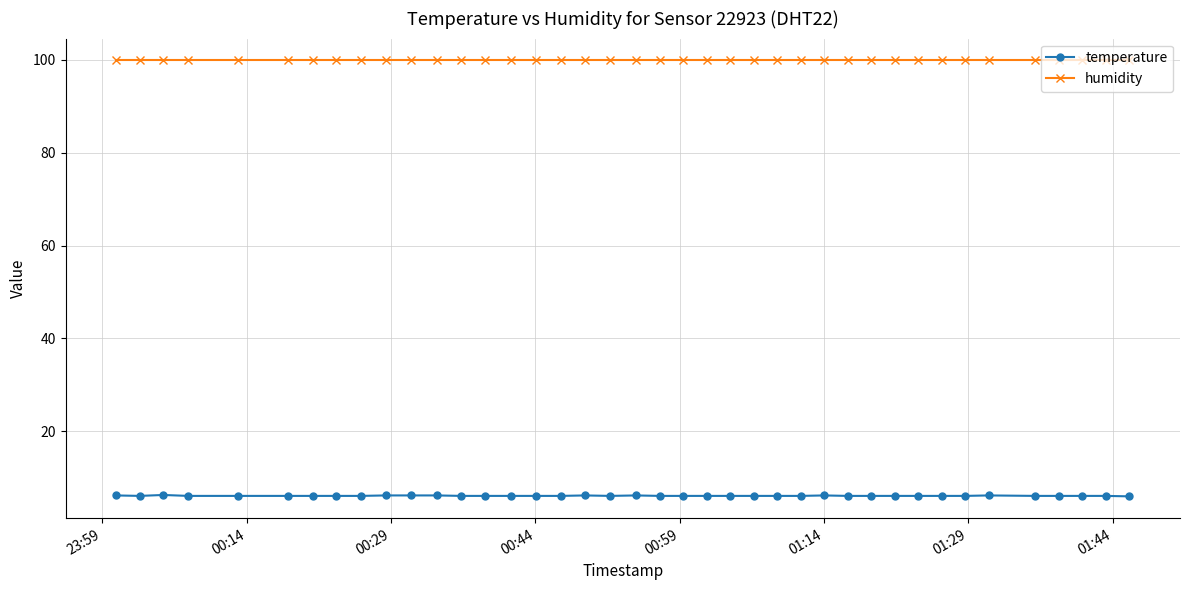

What is the average value of the humidity series?

99.9